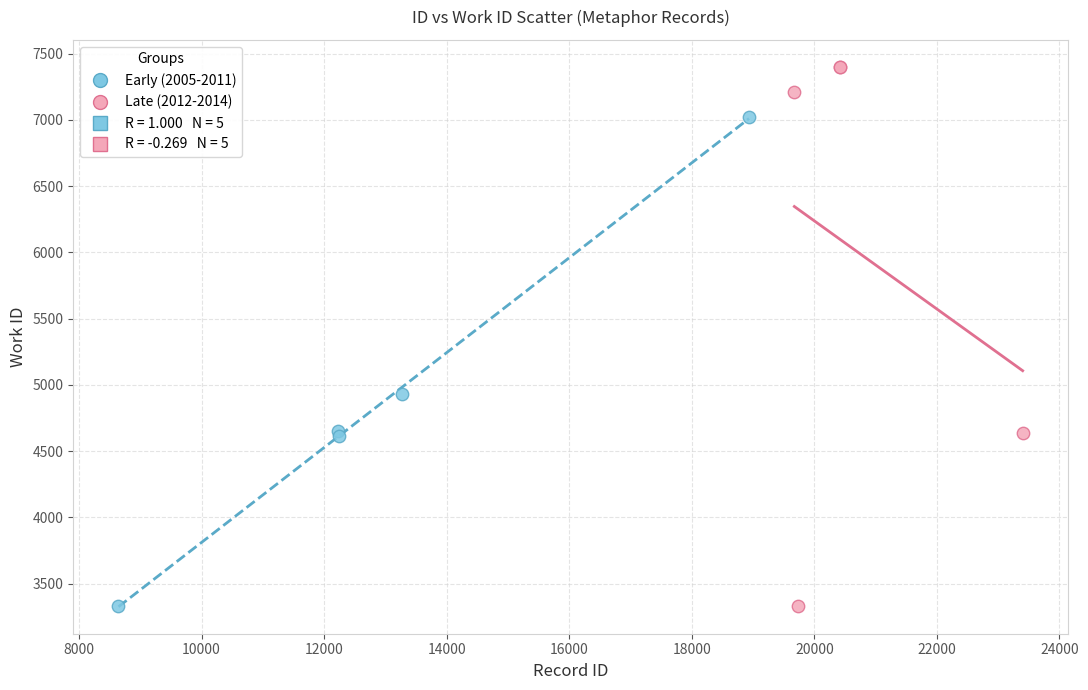

Which series reaches the maximum Y coordinate?

Late (2012-2014)